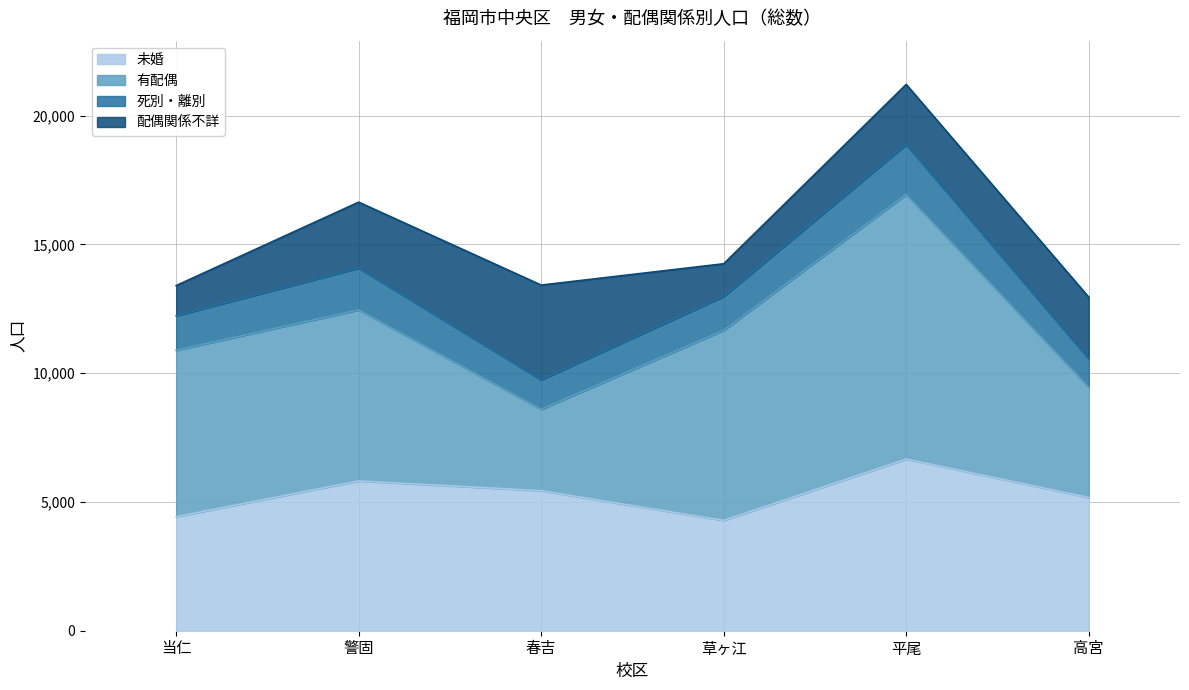

At which category does 有配偶 reach its first local peak?

警固